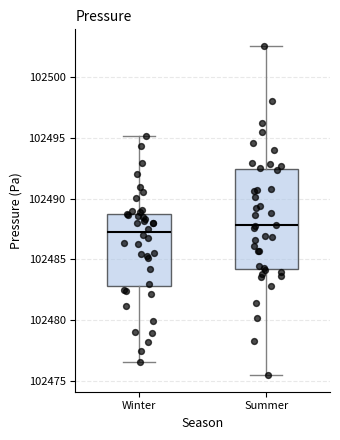

Reading left to right, transcribe this box plot: for each box, give where its median line is, the range the box spans, and where its two whiskers end, as read against the y-axis. The values are not printed on the chart, so give them approximately, as read against the axis.

Winter: median 102487.5, box 102483.0 to 102489.0, whiskers 102476.5 to 102495.0
Summer: median 102488.0, box 102484.0 to 102492.5, whiskers 102475.5 to 102502.5